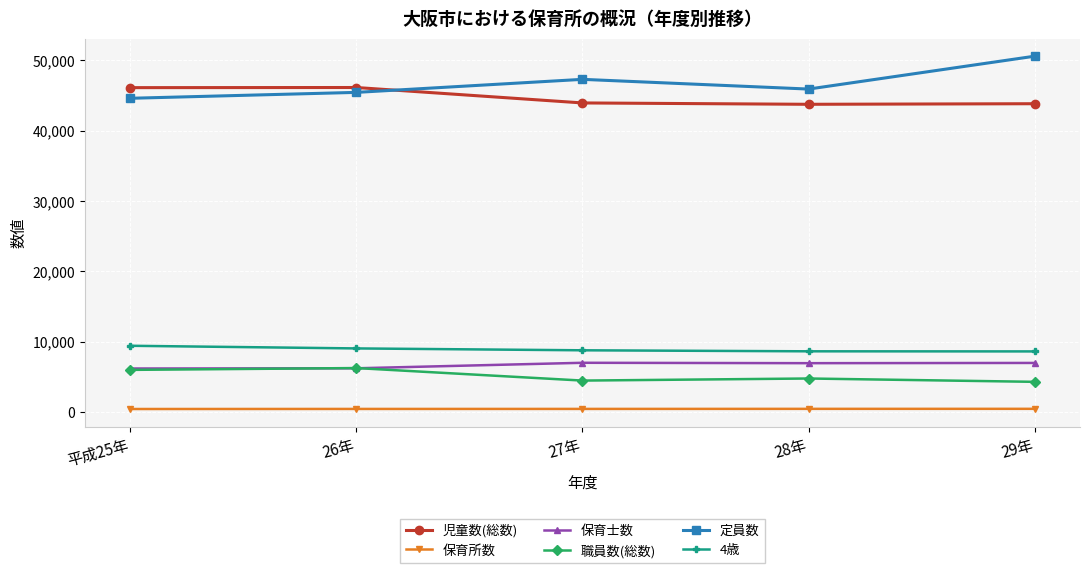

How many lines are shown in the chart?

6